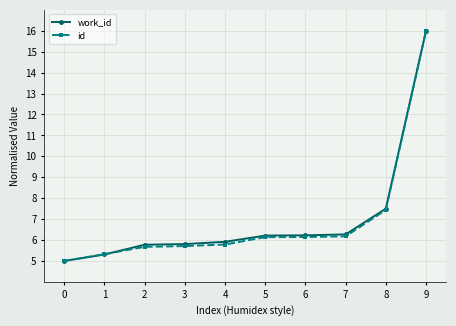

What is the total value across all series at 9?

32.0